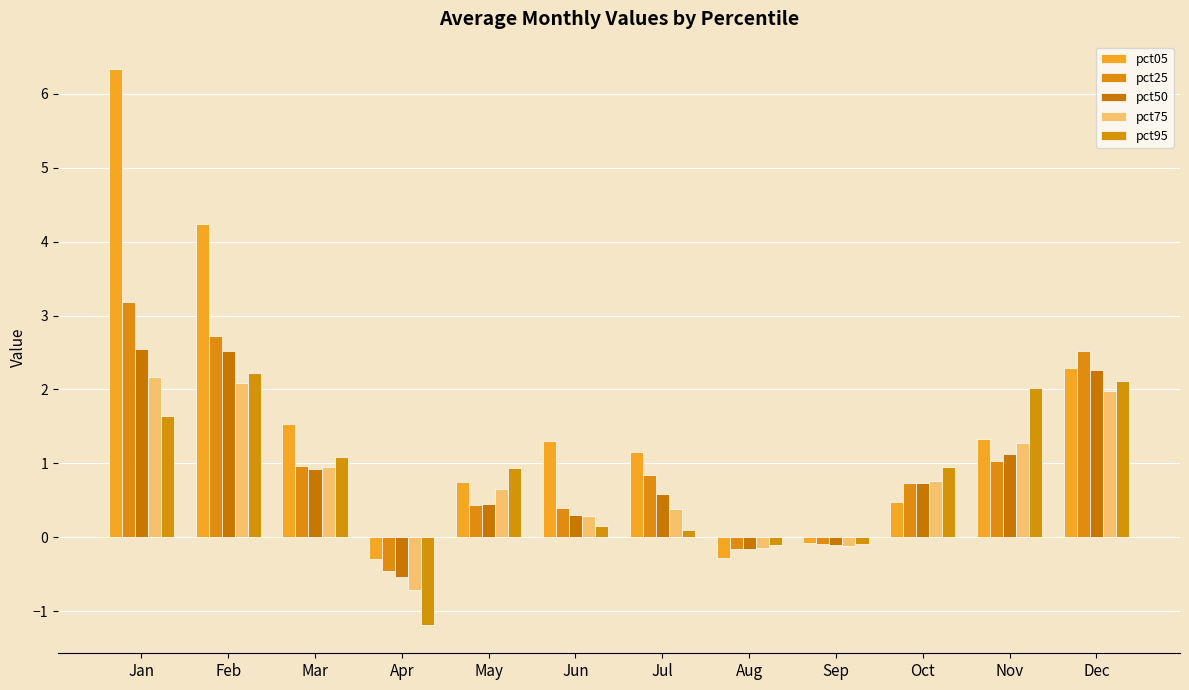

What is the total value across all series at Aug?

-0.9